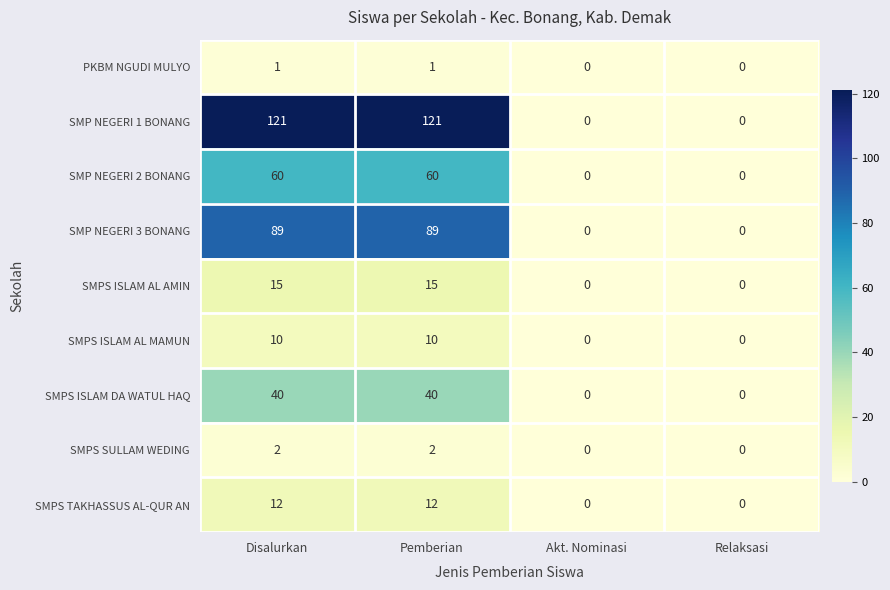

Count the number of categories in the chart.

4